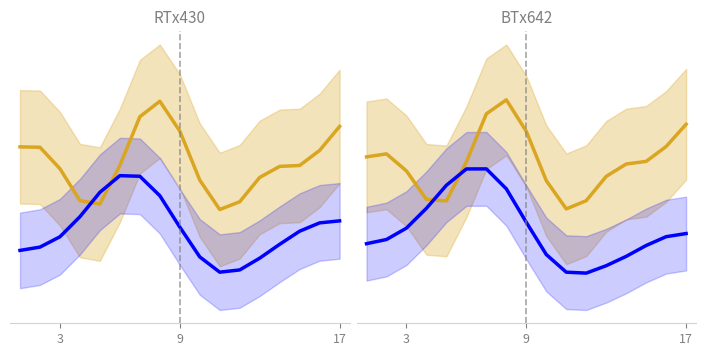

What is the minimum value shown in the chart?

0.7